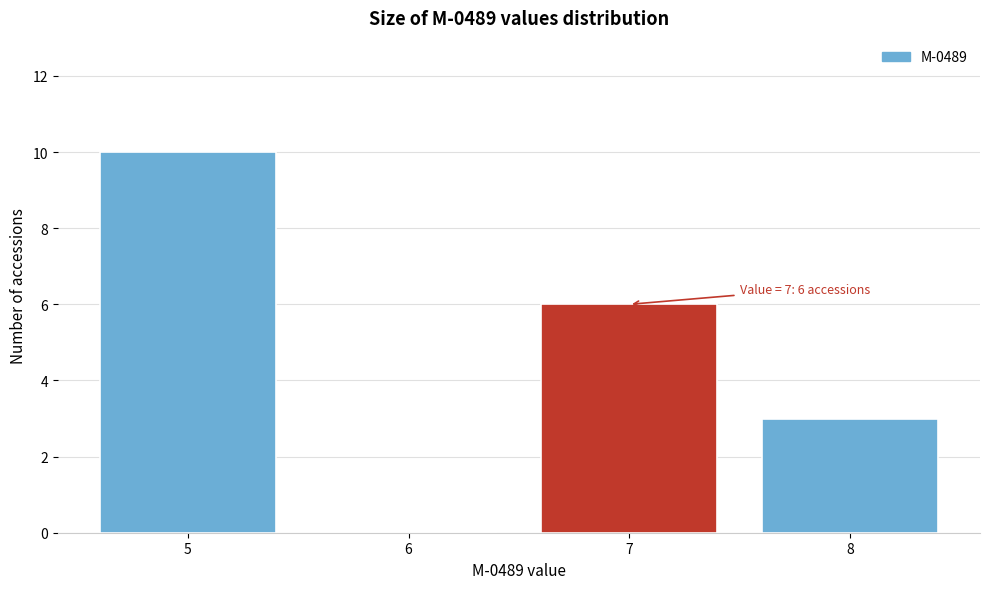

Which range on the x-axis has the tallest bar?

4.5 to 5.5